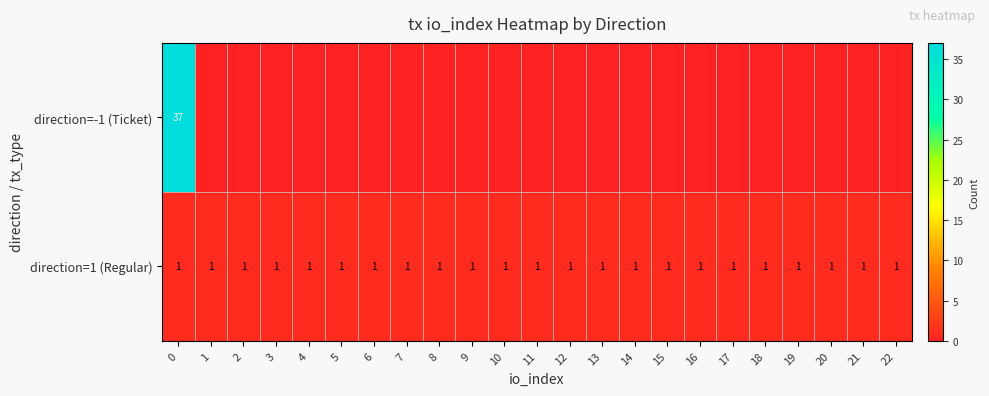

What is the sum of all direction=1 (Regular) values?

23